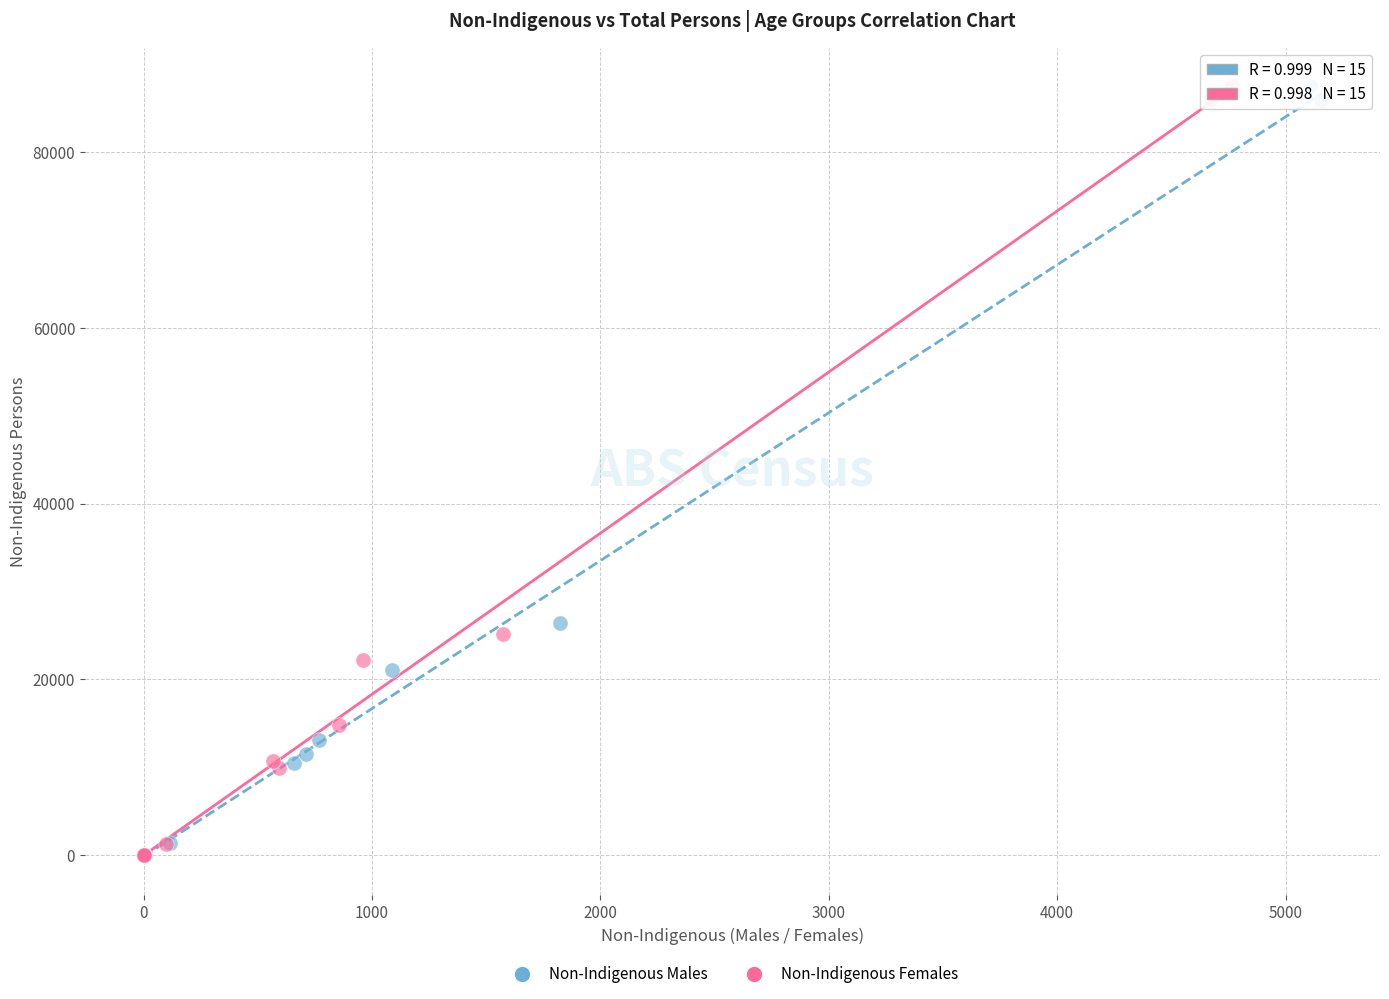

Which series has the widest spread of Y values?

Non-Indigenous Females